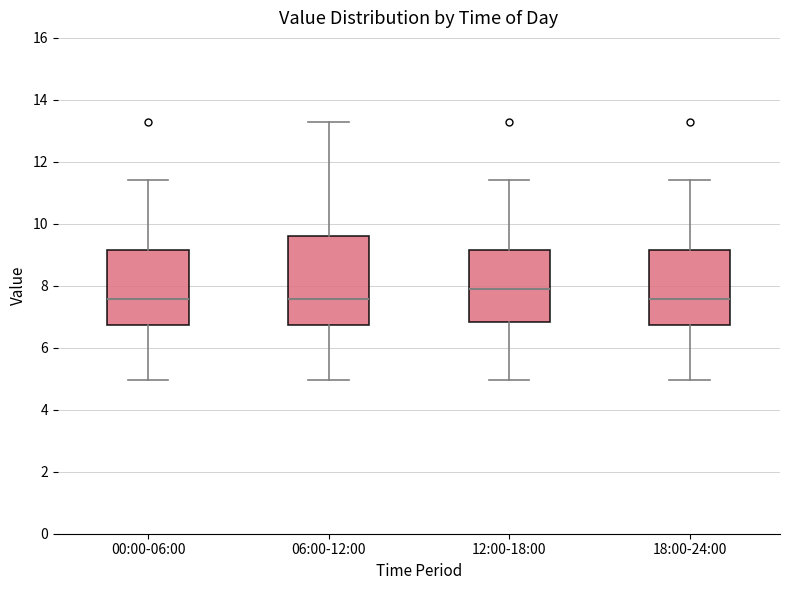

Reading left to right, read every box against the y-axis: the position of its median line, the range the box covers, and the ends of its whiskers. The values are not printed on the chart, so give them approximately, as read against the axis.

00:00-06:00: median 7.6, box 6.8 to 9.2, whiskers 5.0 to 11.4
06:00-12:00: median 7.6, box 6.8 to 9.6, whiskers 5.0 to 13.2
12:00-18:00: median 8.0, box 6.8 to 9.2, whiskers 5.0 to 11.4
18:00-24:00: median 7.6, box 6.8 to 9.2, whiskers 5.0 to 11.4